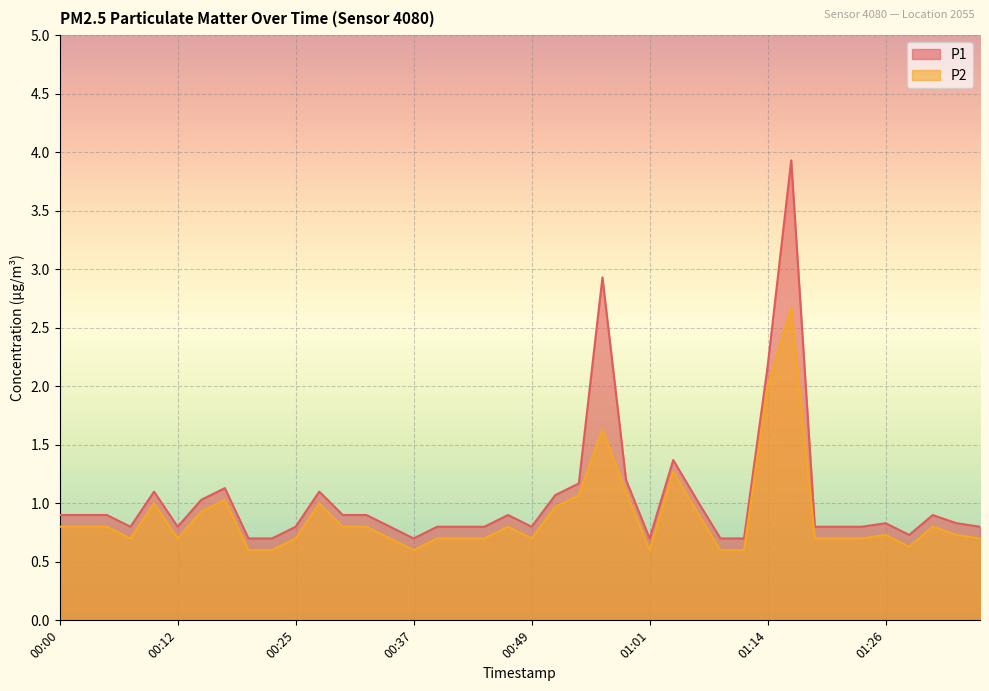

What position from the left is 00:00?

1